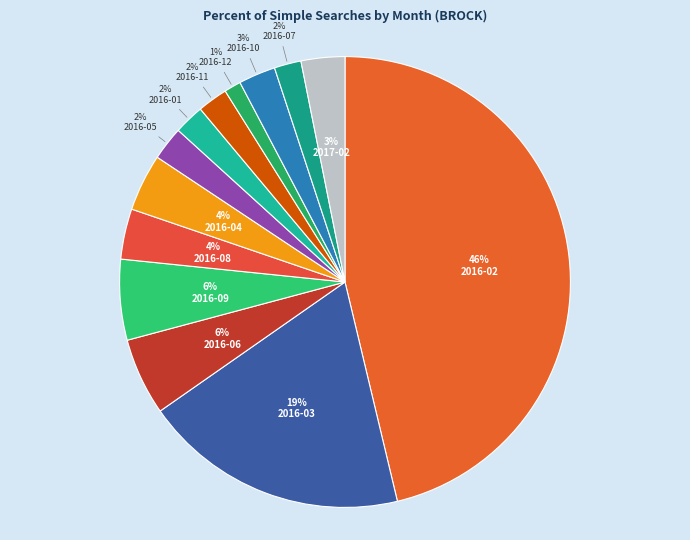

Which slice is the smallest?

2016-12